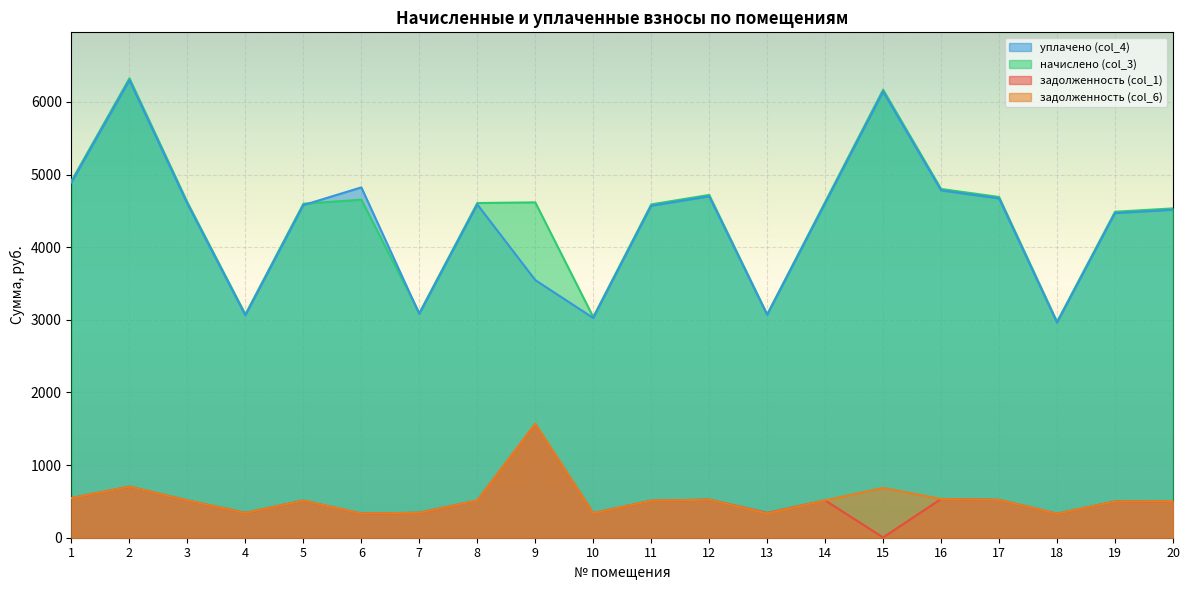

What is the total value across all series at 5?

10199.6